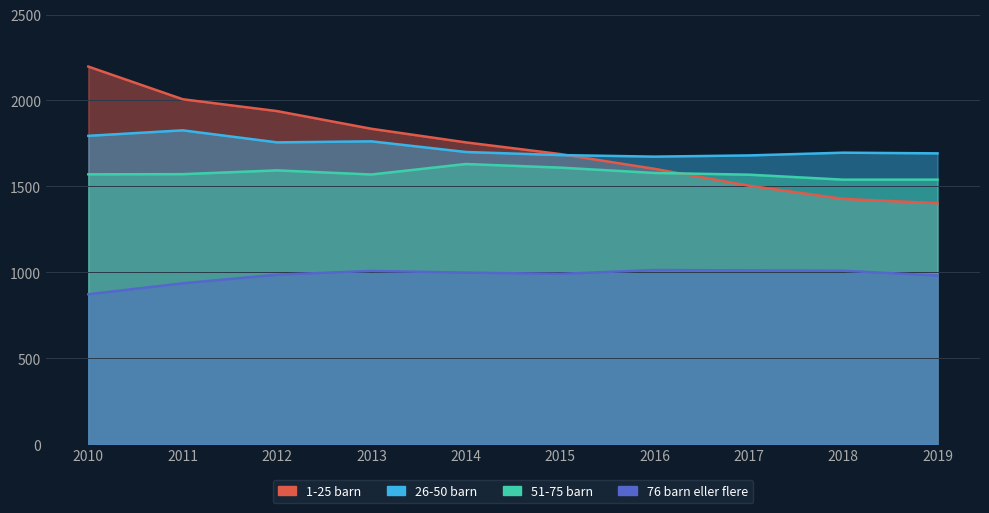

At which category is the sum across all series the highest?

2010